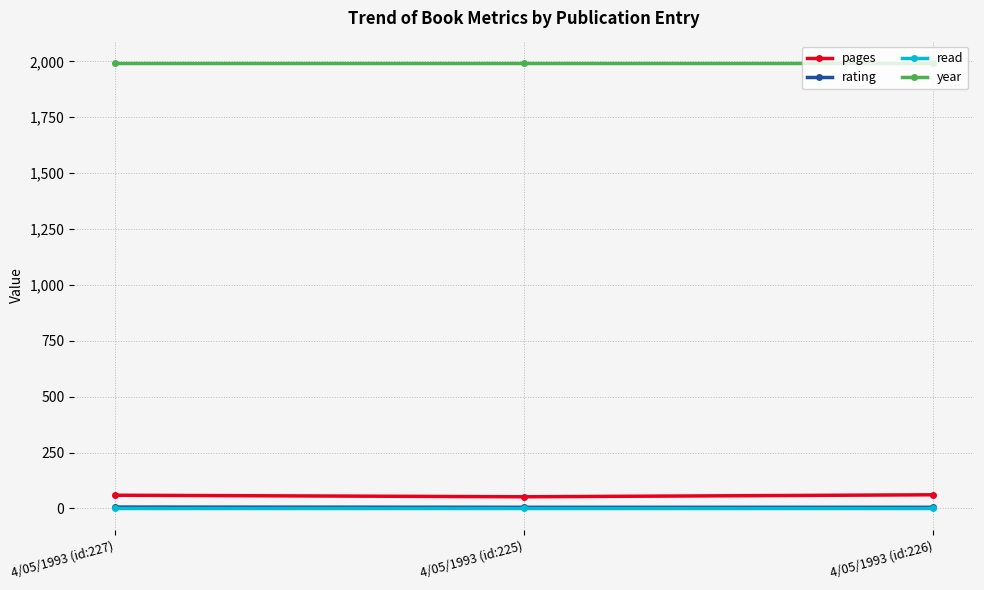

Is the value of pages at 4/05/1993 (id:226) greater than the value of year at 4/05/1993 (id:226)?

No